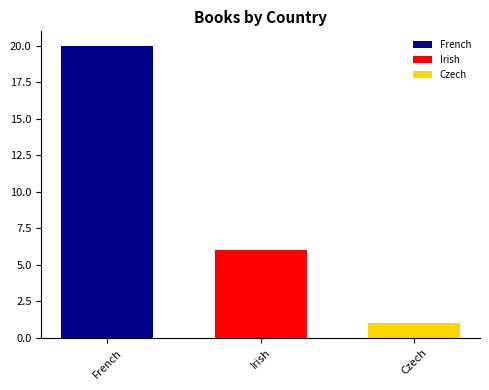

Read the Irish value at Irish.

6